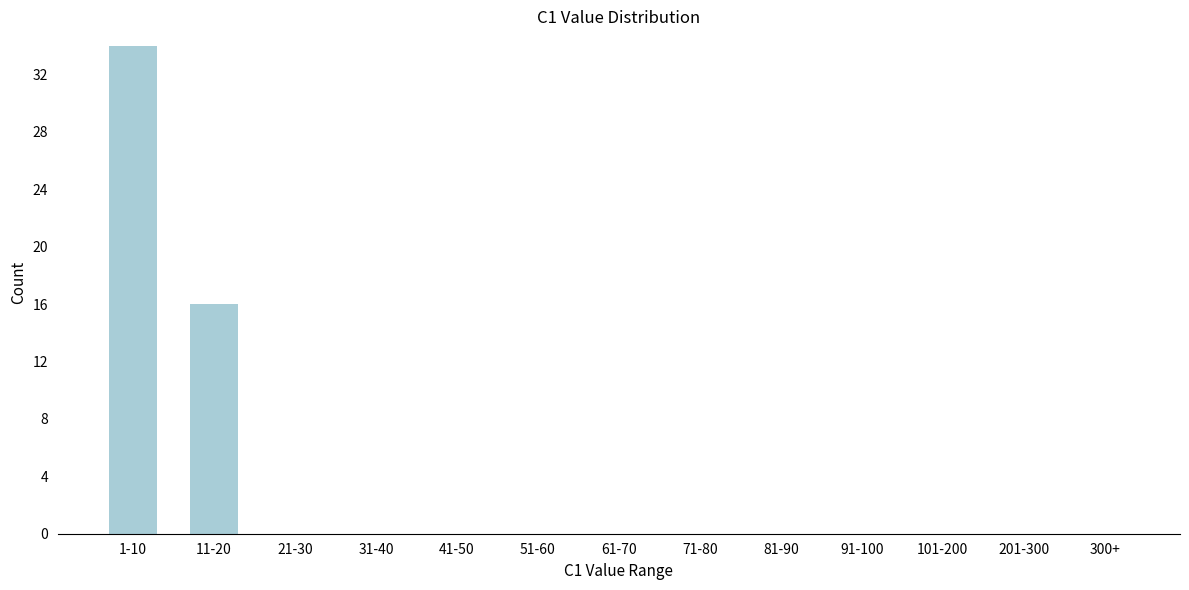

Reading left to right, list all the values displayed in this chart.

1-10=34	11-20=16	21-30=0	31-40=0	41-50=0	51-60=0	61-70=0	71-80=0	81-90=0	91-100=0	101-200=0	201-300=0	300+=0